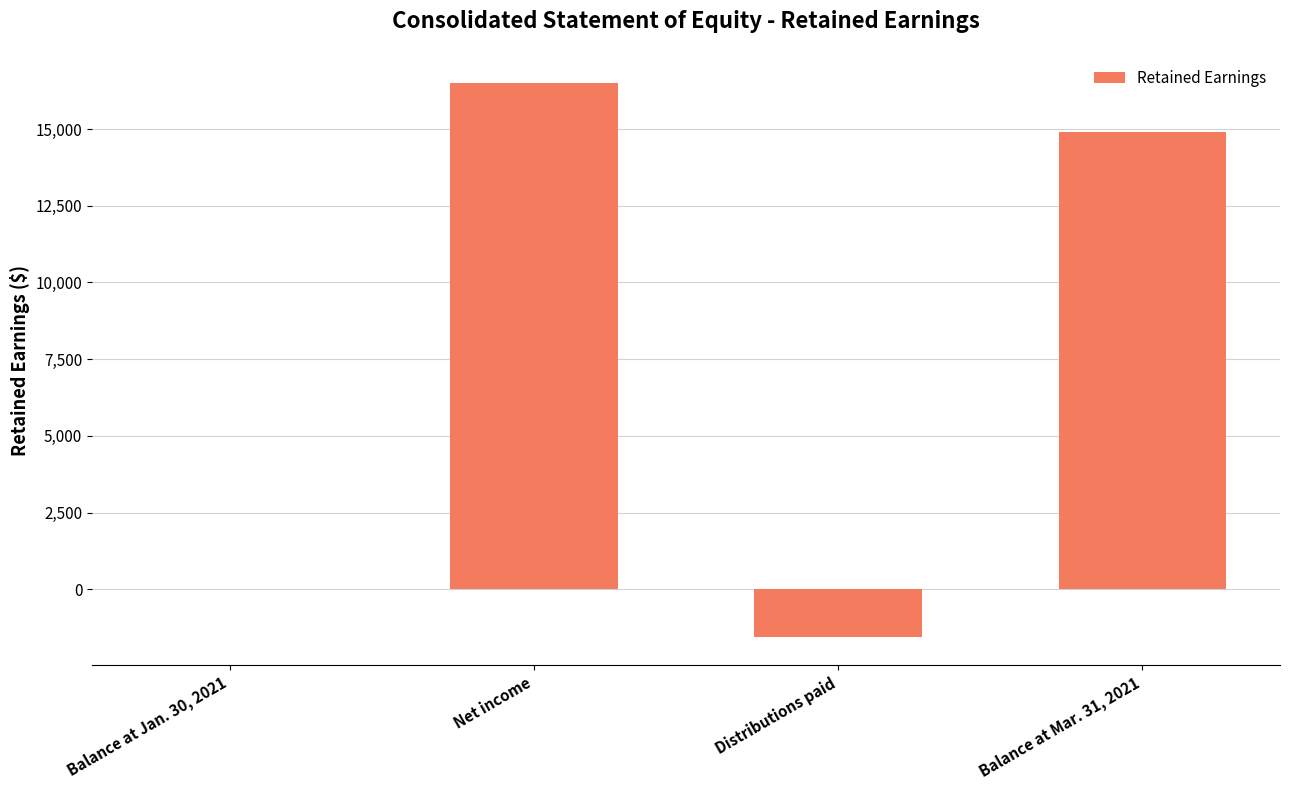

Reading left to right, extract all data points from this chart.

Balance at Jan. 30, 2021=0	Net income=16482	Distributions paid=-1566	Balance at Mar. 31, 2021=14916